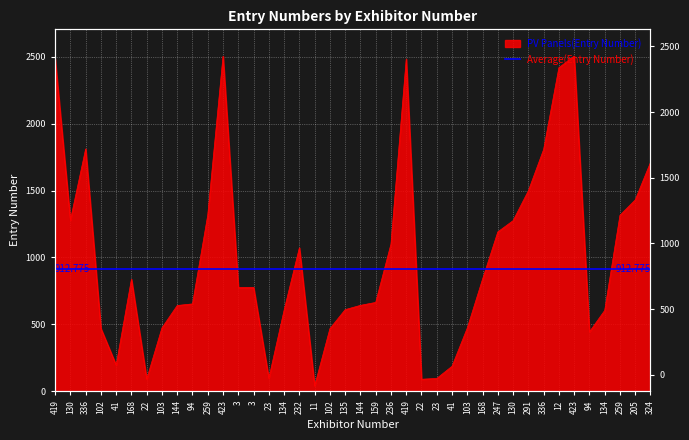

What is the minimum value shown in the chart?

40